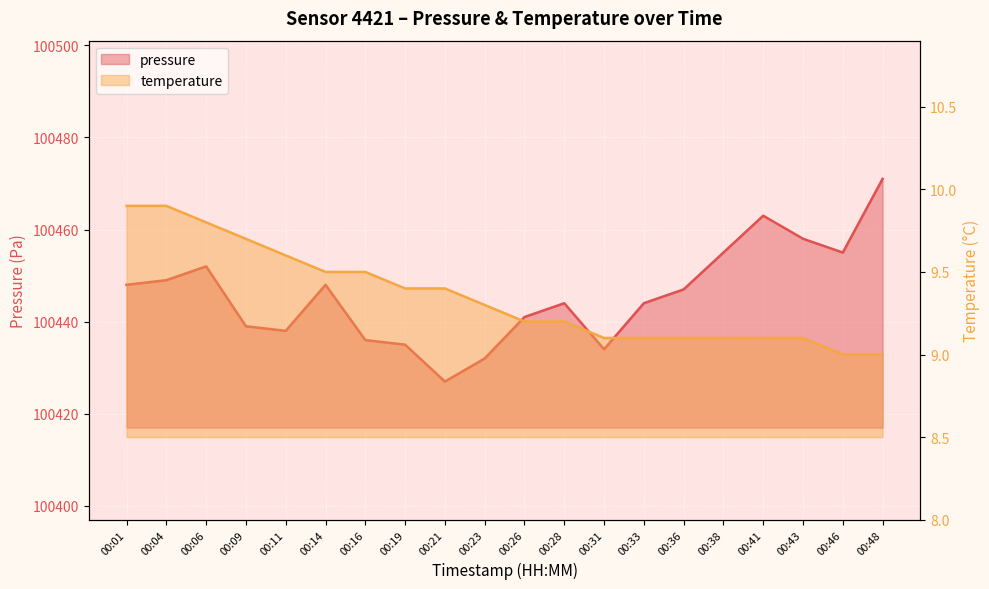

What value does the temperature series have at 00:28?

9.2